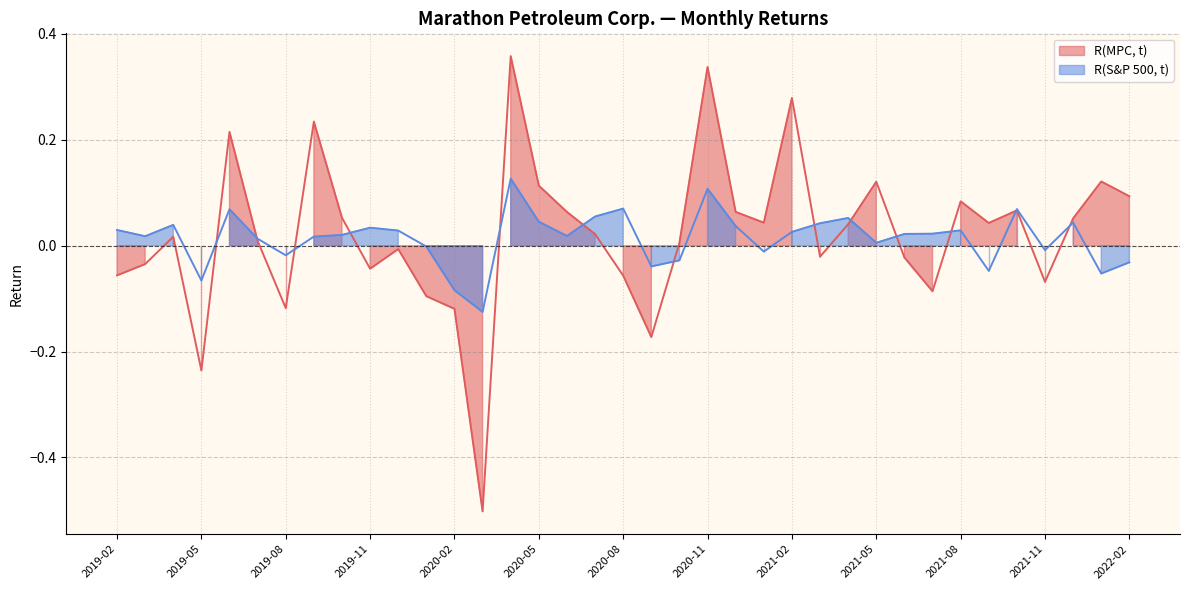

Which category has the lowest value across all series?

2020-03